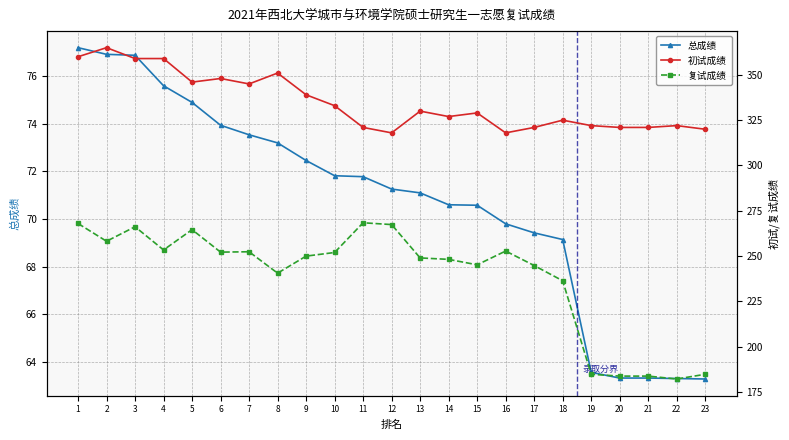

True or false: 复试成绩 and 初试成绩 cross at least once.

False